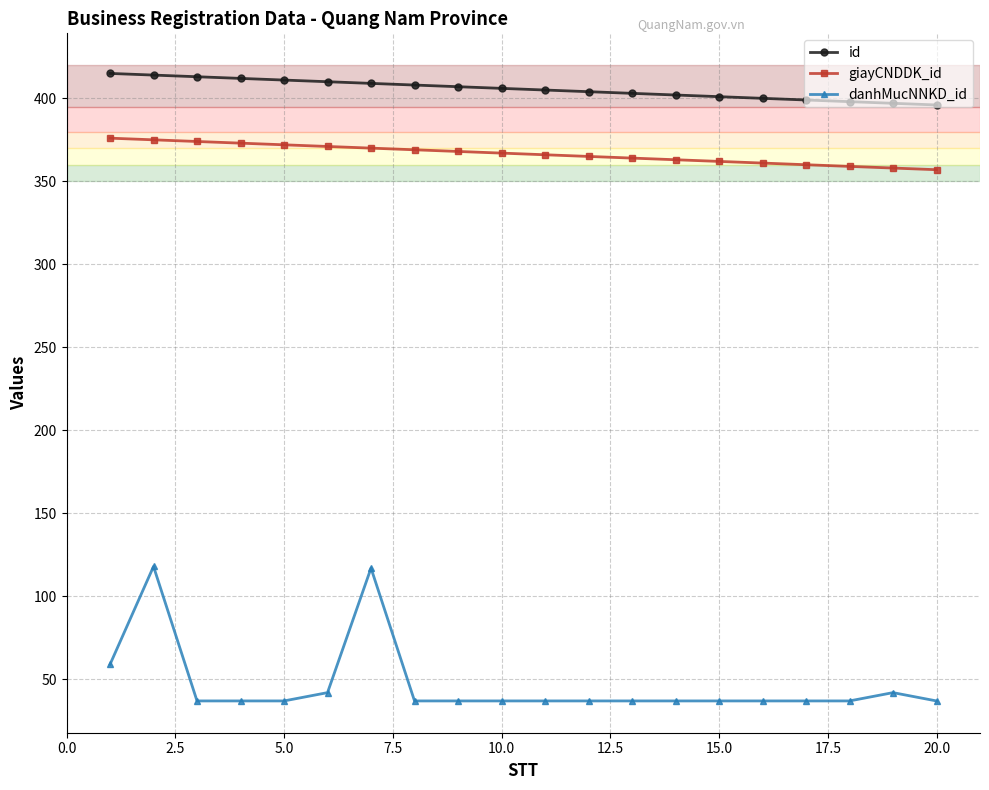

At how many categories does at least one series exceed 240?

20